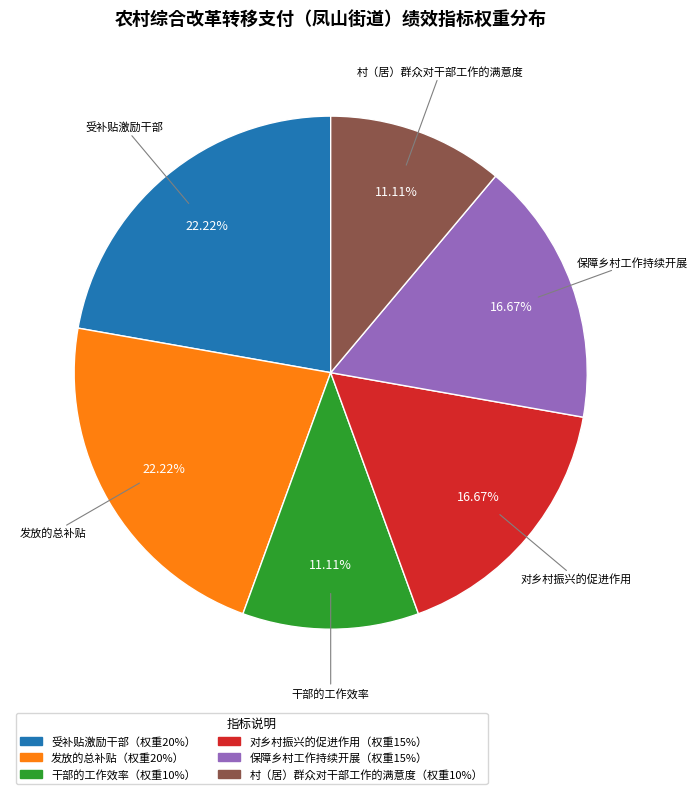

Is there any slice that represents more than half of the pie?

No